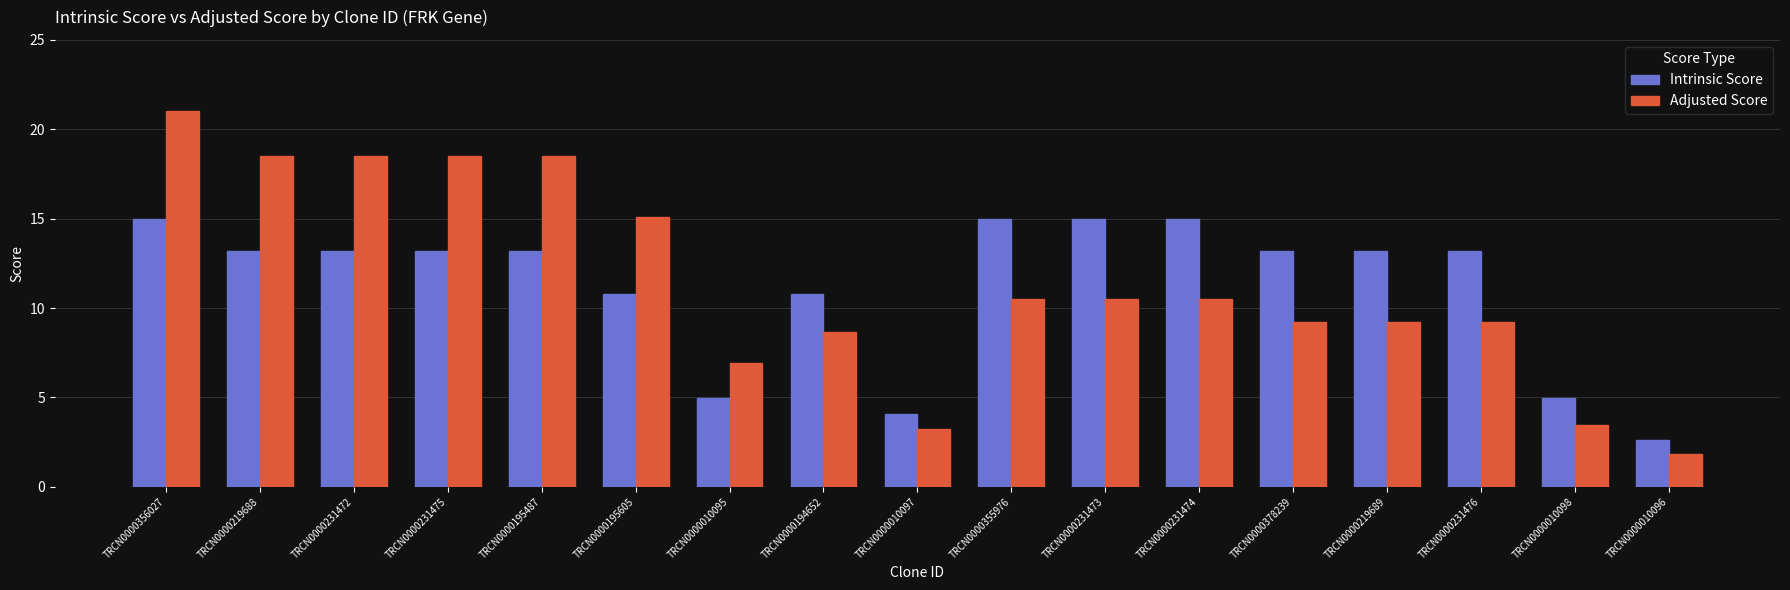

Read the Adjusted Score value at TRCN0000010098.

3.5